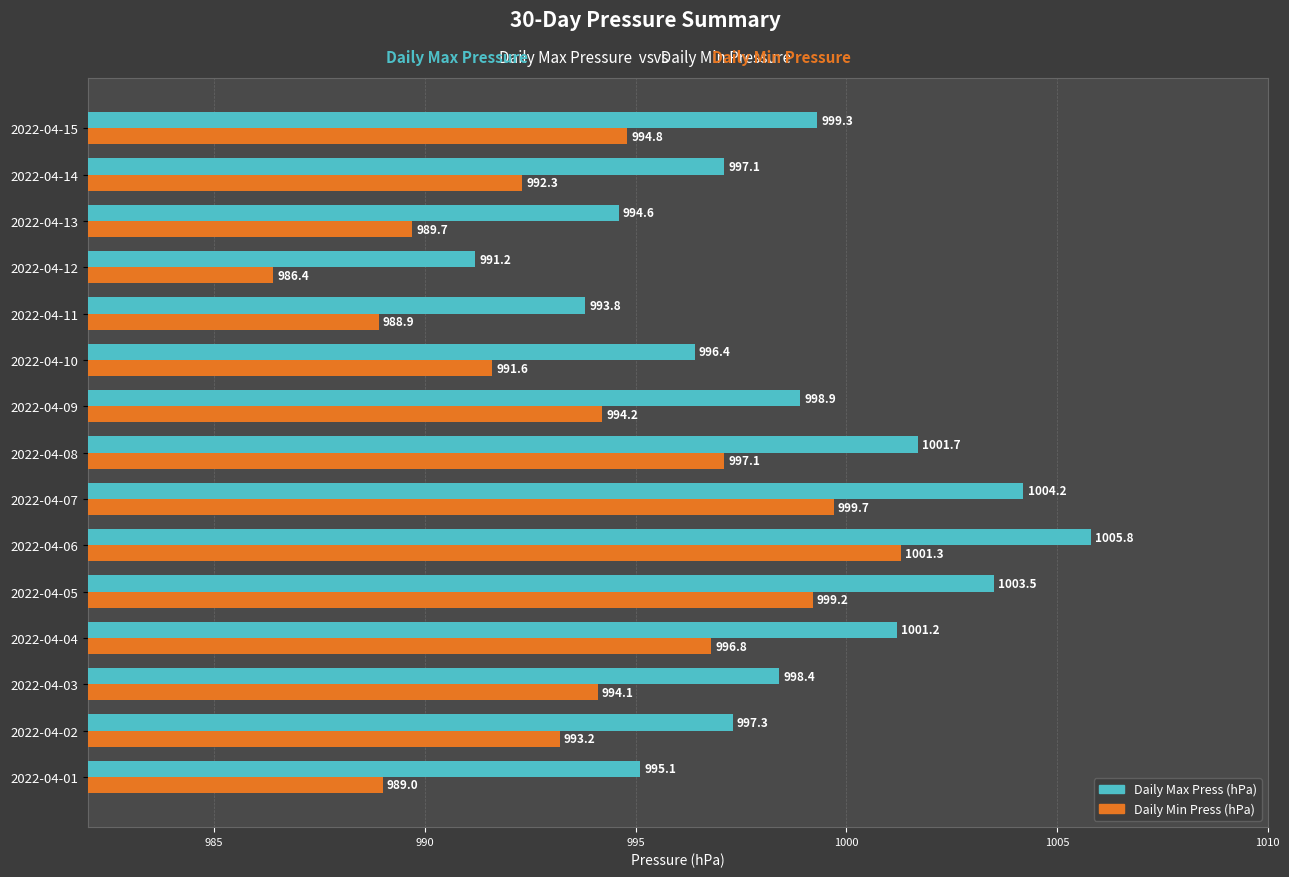

At which label does Daily Max Press (hPa) reach its peak?

2022-04-06